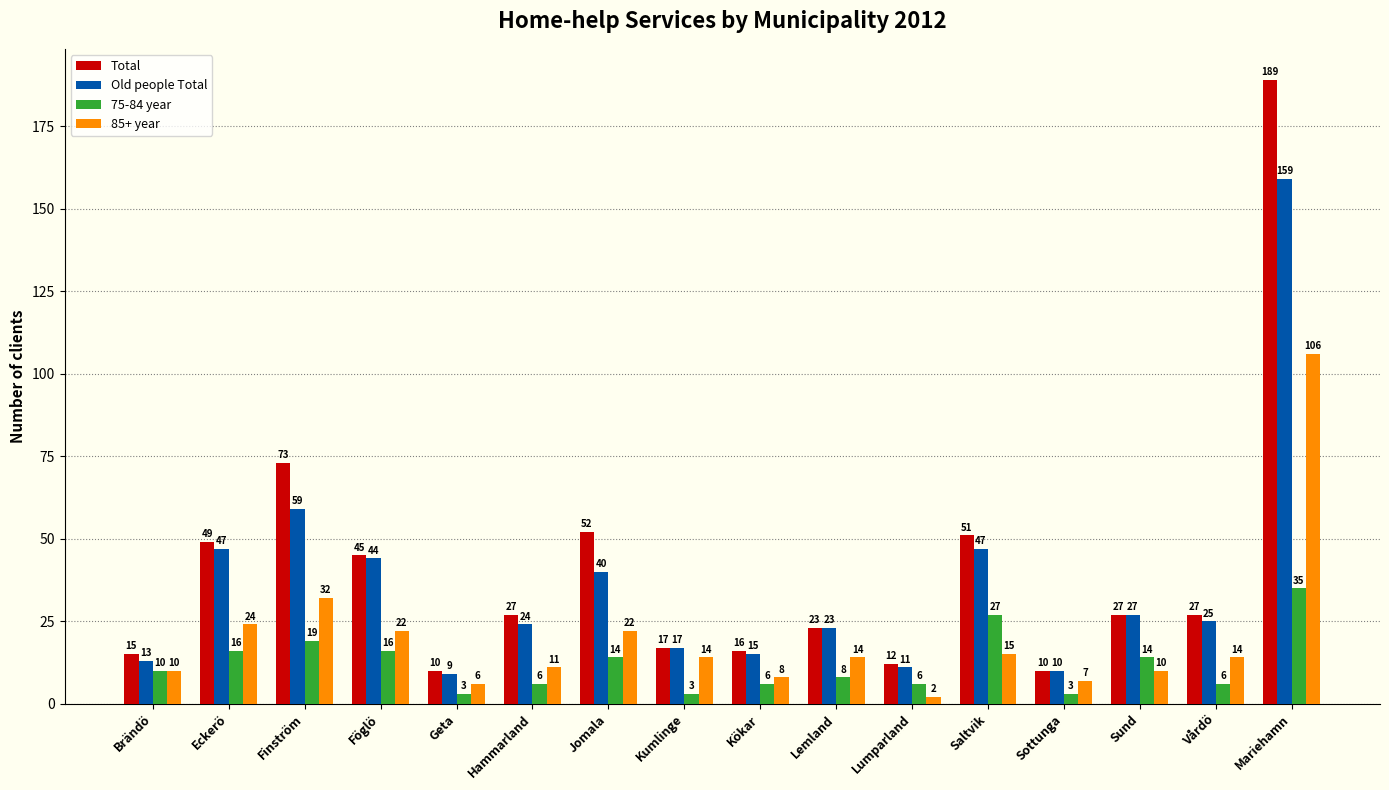

Reading right to left, list all the values displayed in this chart.

Total: 189	27	27	10	51	12	23	16	17	52	27	10	45	73	49	15
Old people Total: 159	25	27	10	47	11	23	15	17	40	24	9	44	59	47	13
75-84 year: 35	6	14	3	27	6	8	6	3	14	6	3	16	19	16	10
85+ year: 106	14	10	7	15	2	14	8	14	22	11	6	22	32	24	10